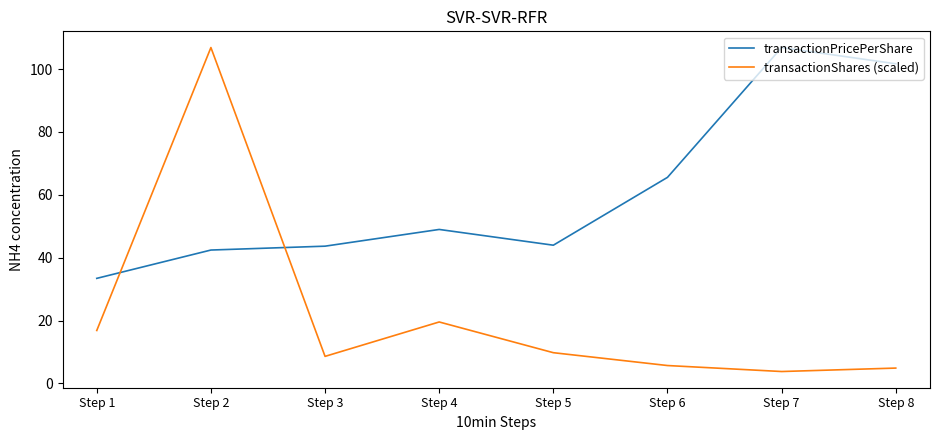

At which category is the sum across all series the highest?

Step 2